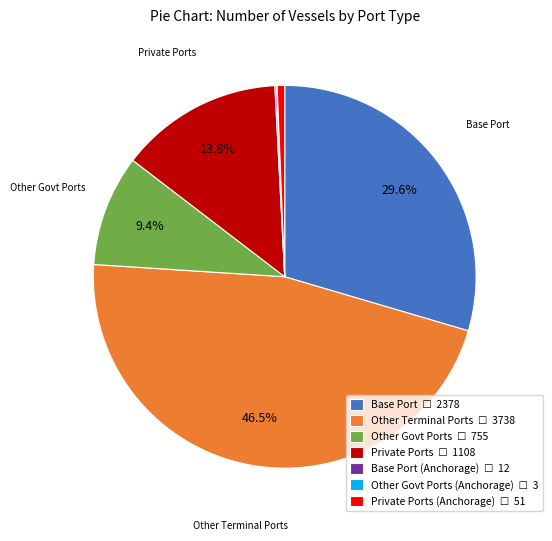

Is there a majority slice in this chart?

No